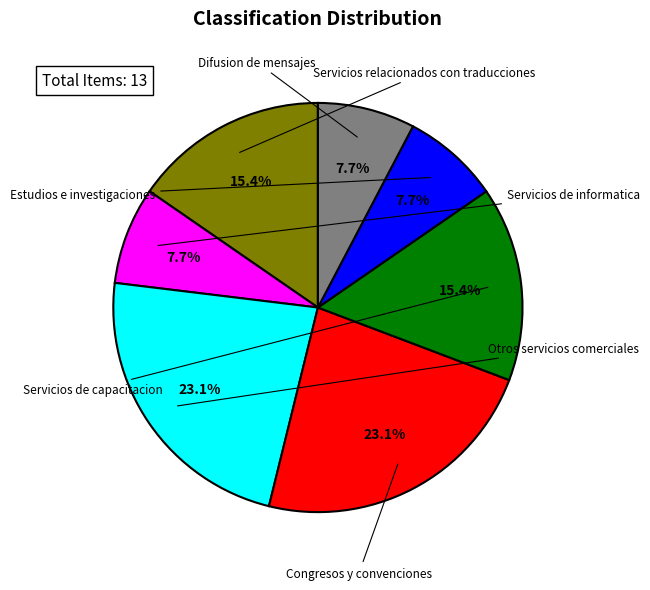

Is there a majority slice in this chart?

No